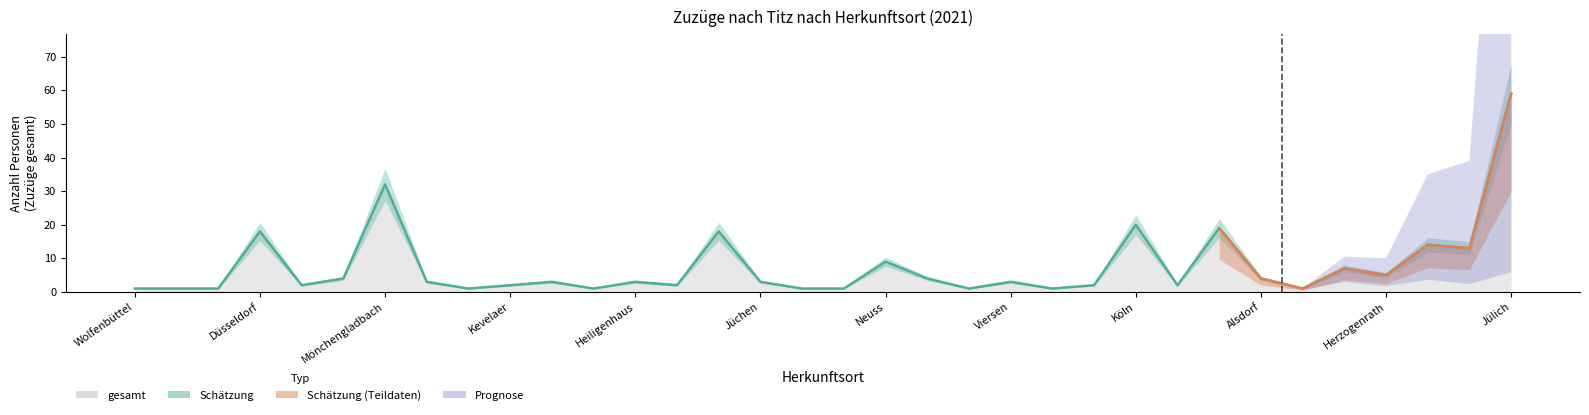

What is the value of the gesamt point at the 28th from the left?

4